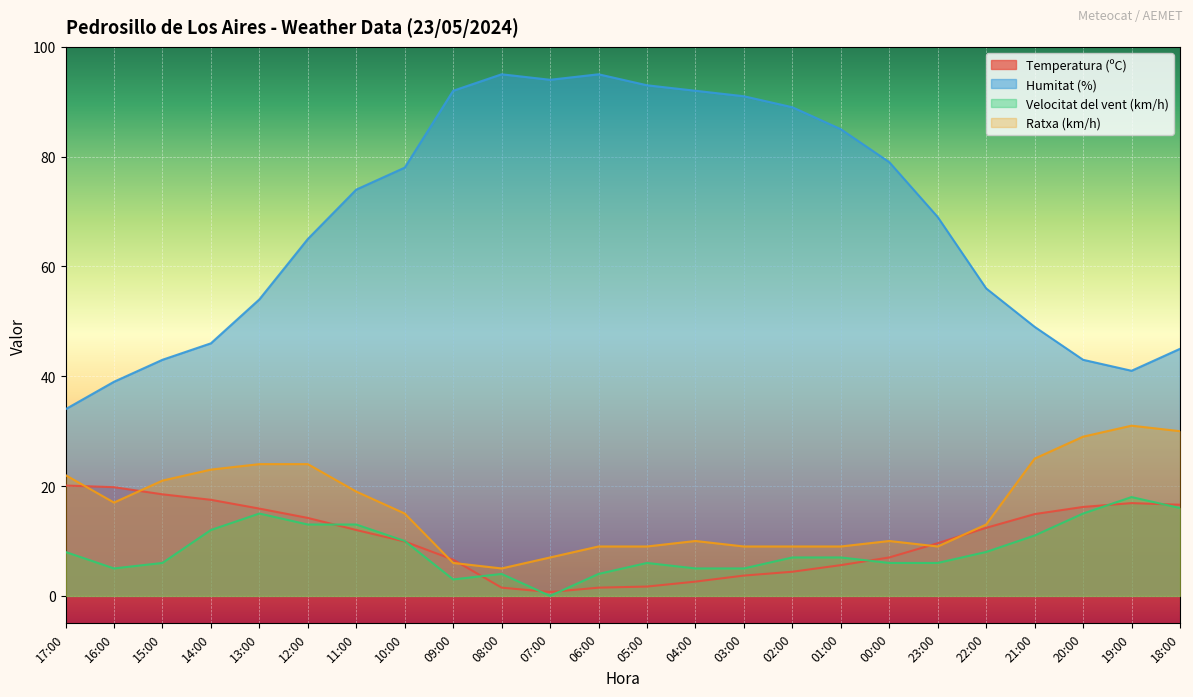

What position from the left is 01:00?

17